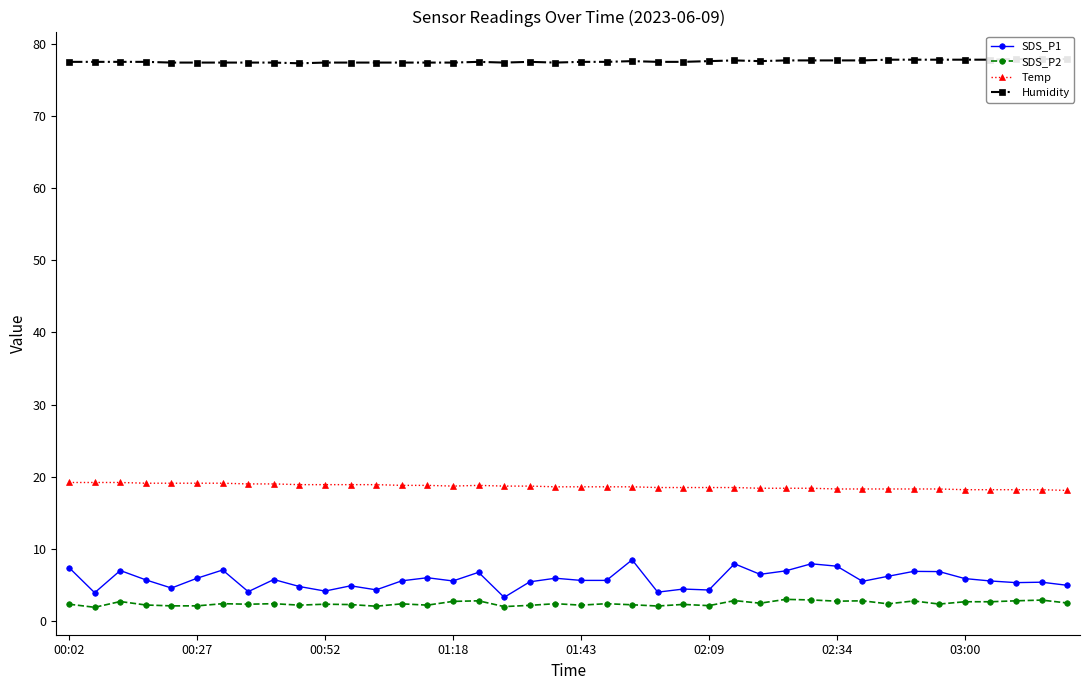

Is this an area chart (filled region under the line)?

No